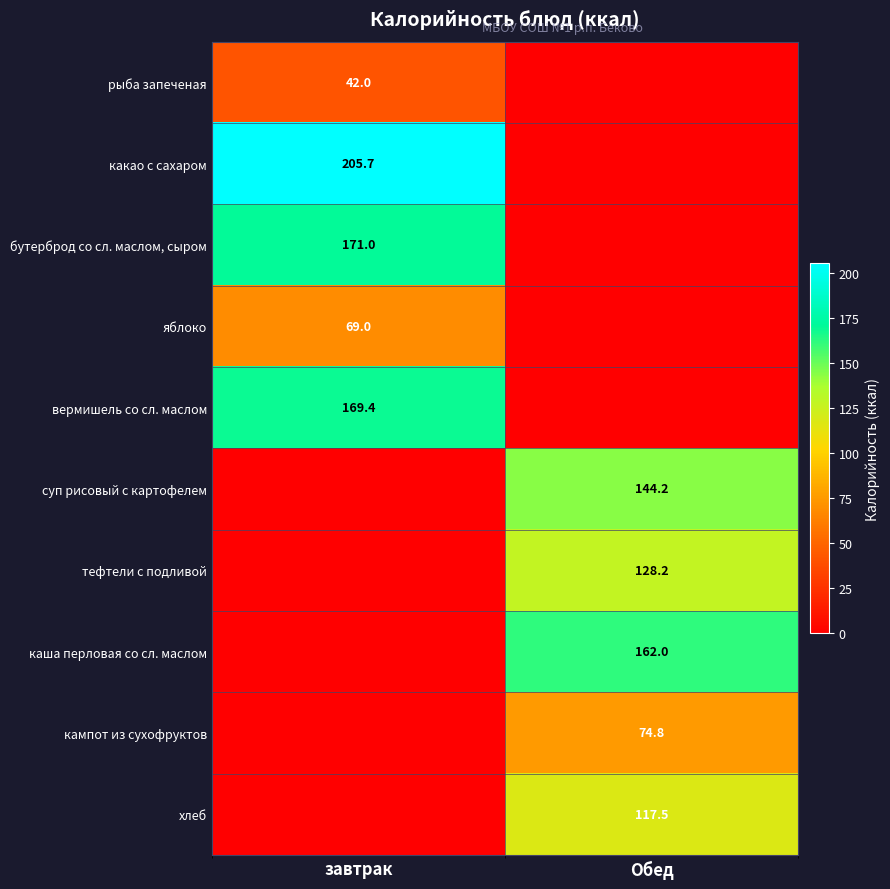

True or false: вермишель со сл. маслом has a value of 169.4 at завтрак.

True